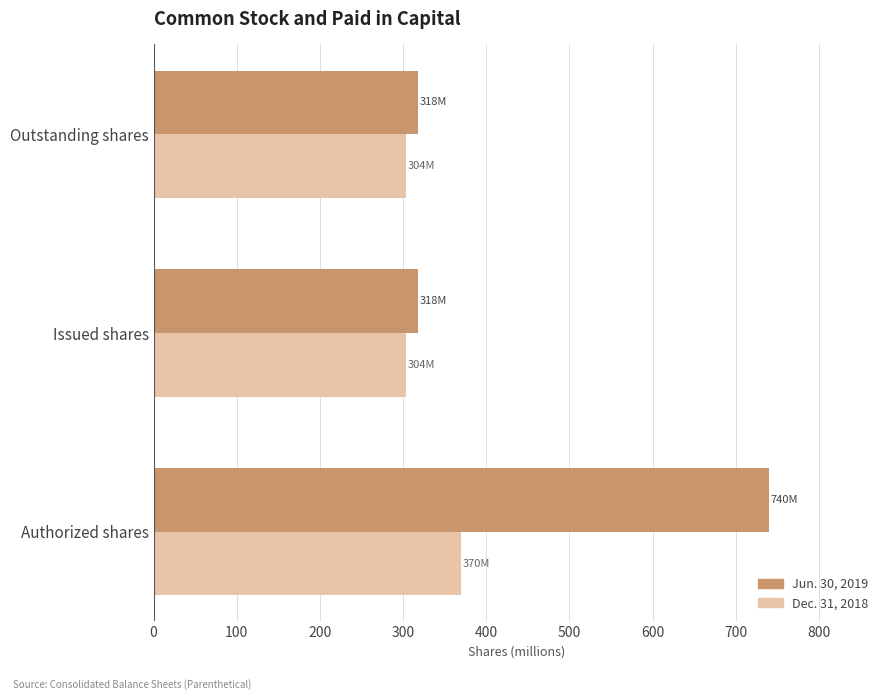

Is the value of Dec. 31, 2018 at Authorized shares greater than the value of Jun. 30, 2019 at Authorized shares?

No